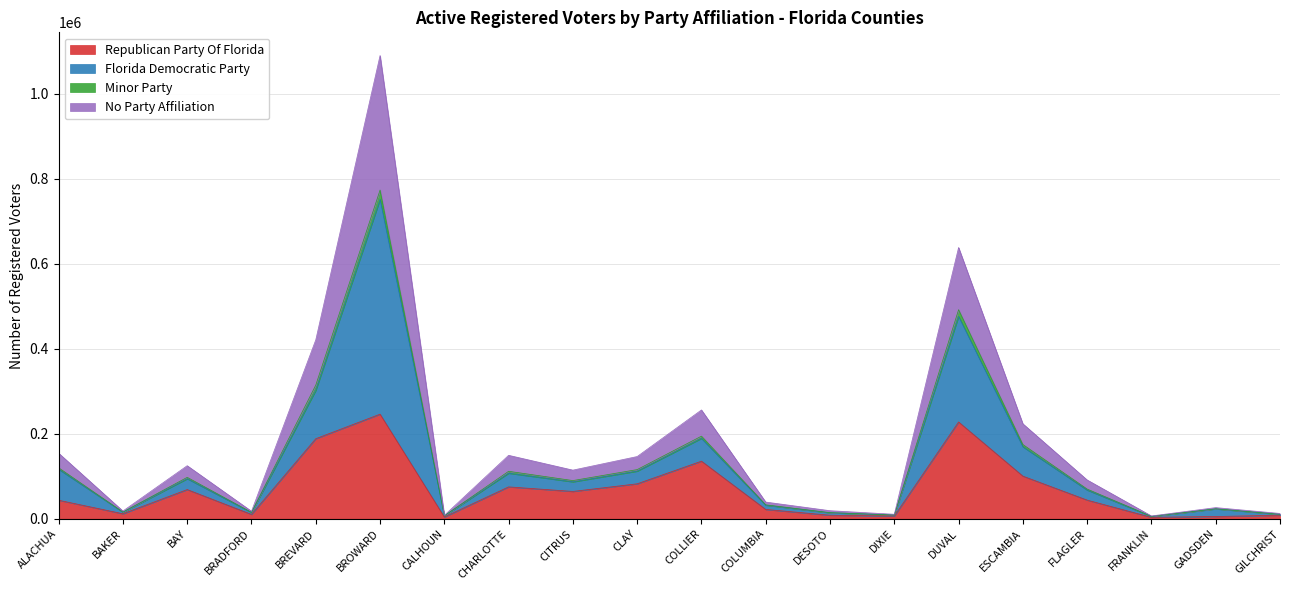

What is the maximum value for Republican Party Of Florida?

246119